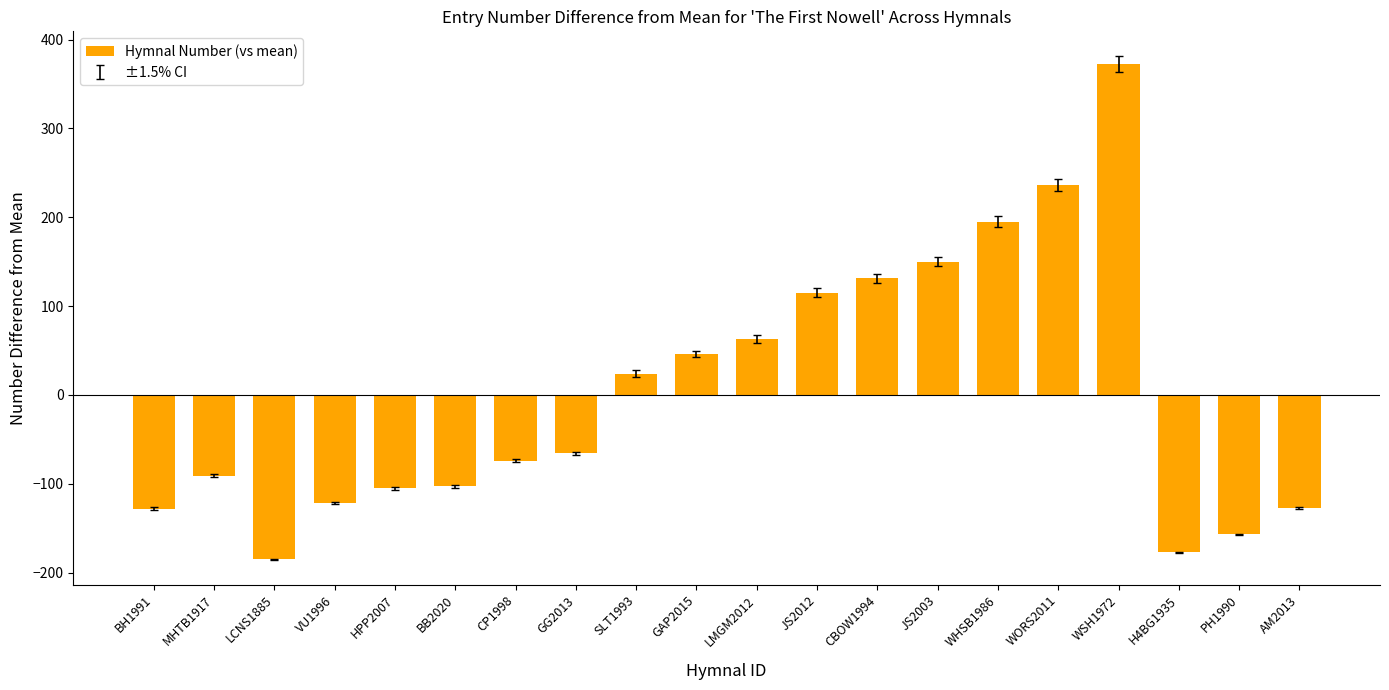

What is the smallest value displayed?

-184.8